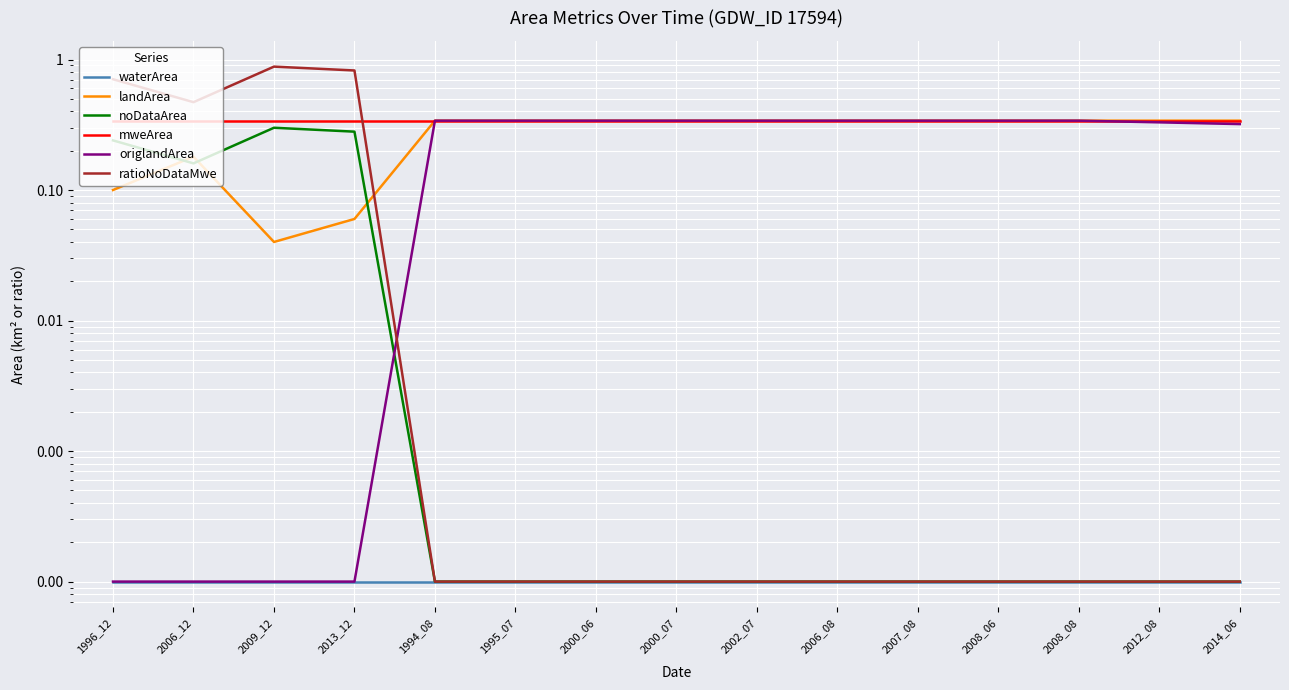

What is the label of the 9th point from the left?

2002_07